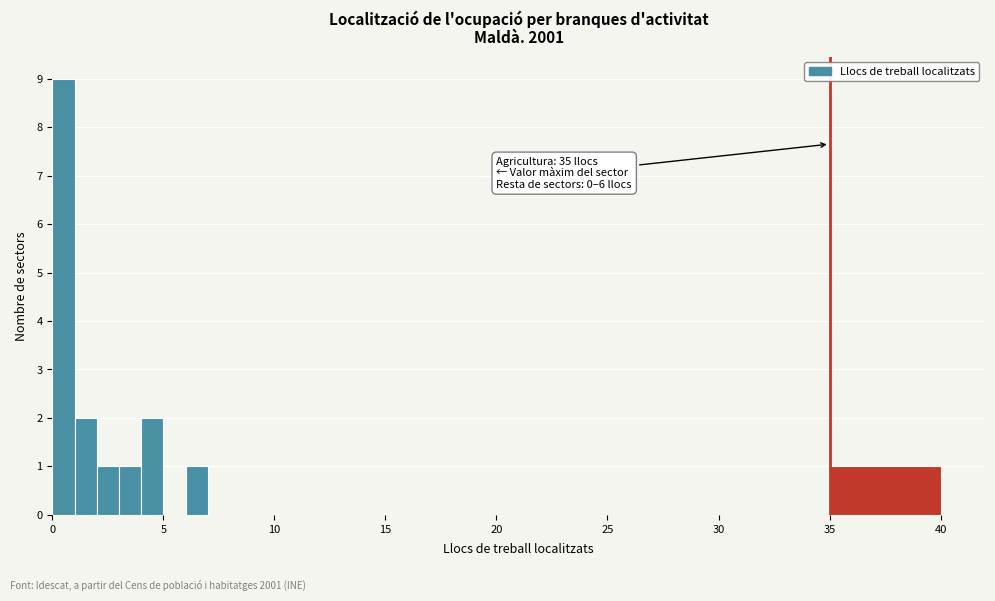

Read against the x-axis, roughly where is the centre of the tallest bar?

0.5